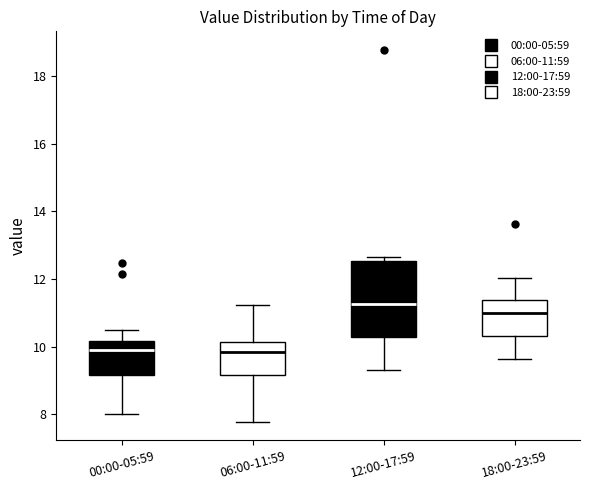

Which box is the tallest, from its lower edge to its upper edge?

12:00-17:59